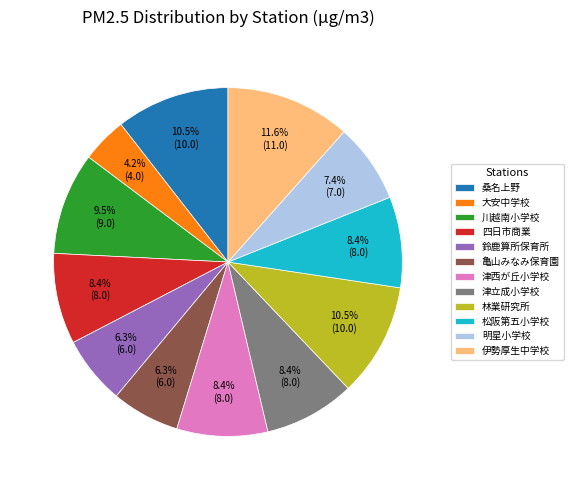

What is the largest slice in the pie chart?

伊勢厚生中学校